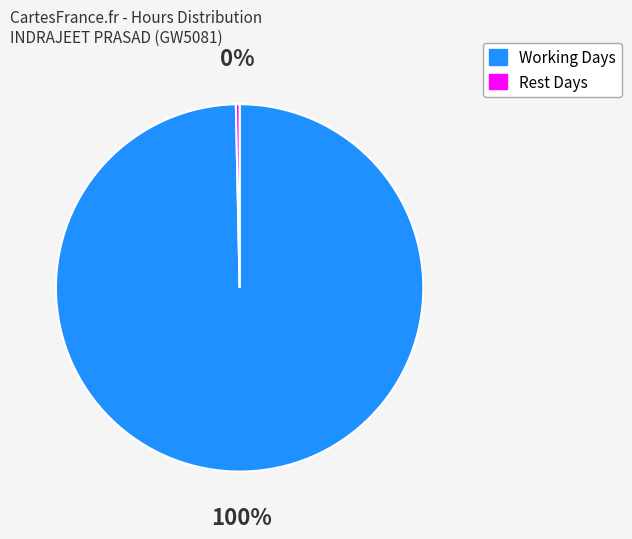

How many slices are in this pie chart?

2